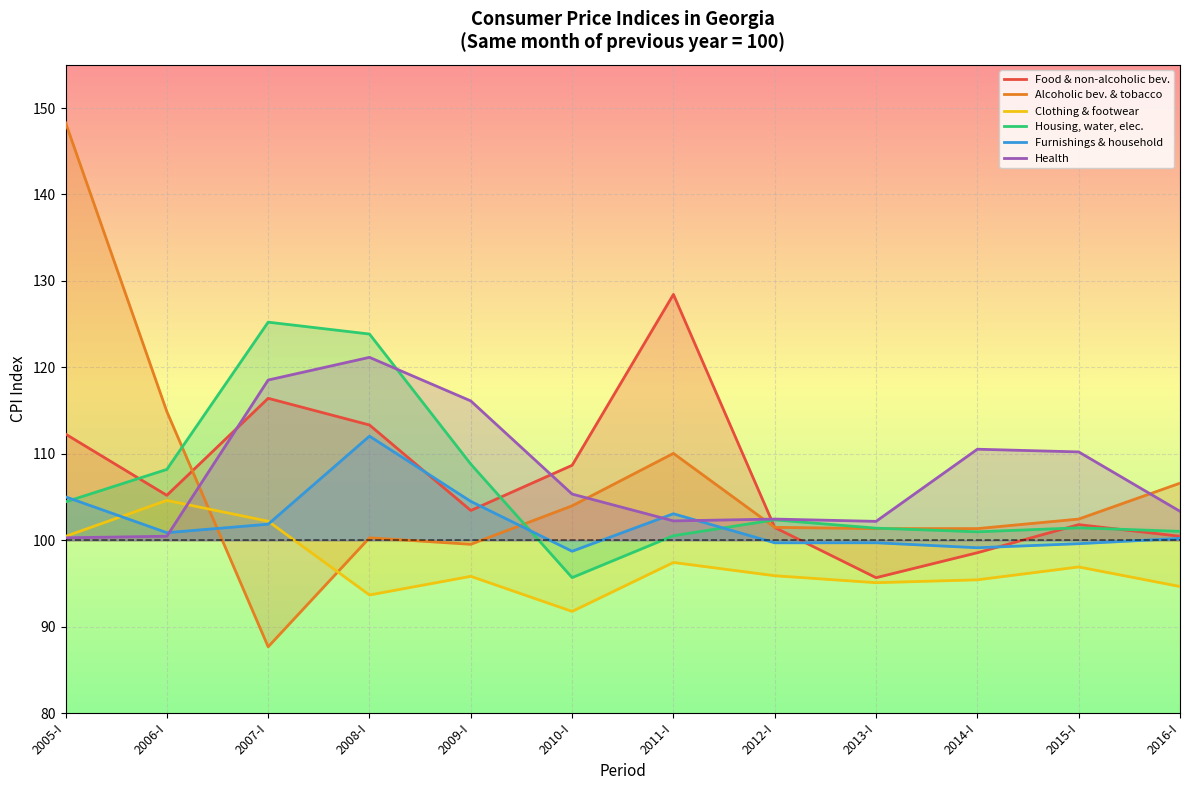

Where is the first local maximum for Health?

2008-I